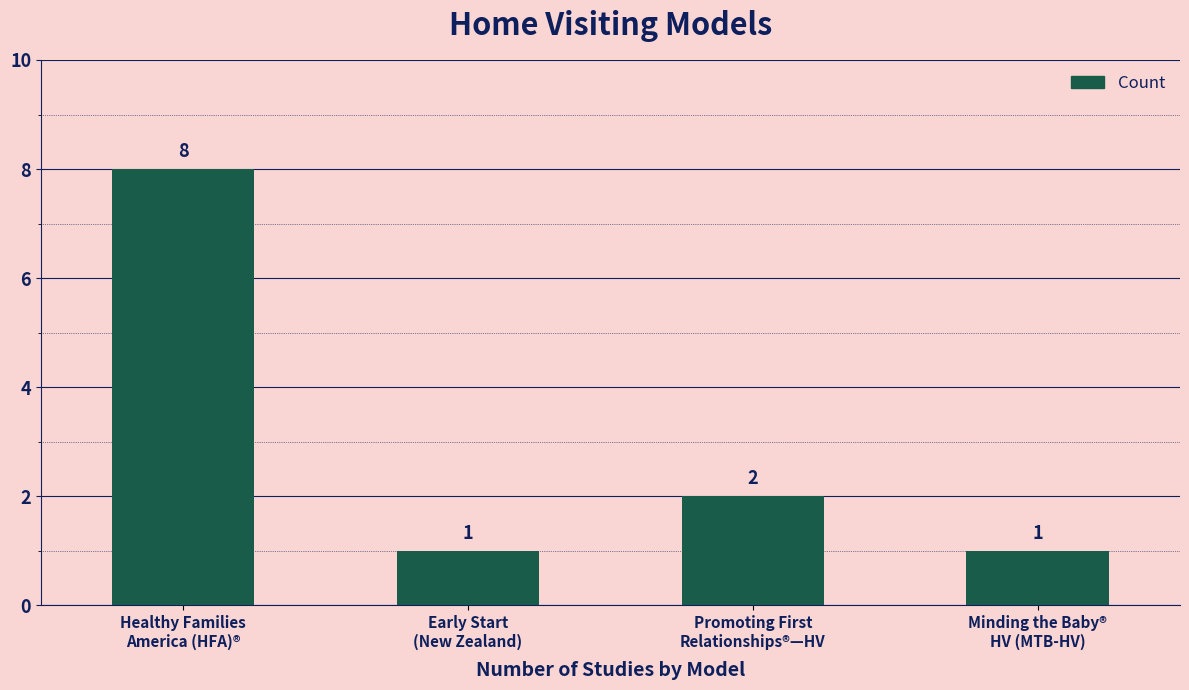

What is the sum of all values?

12